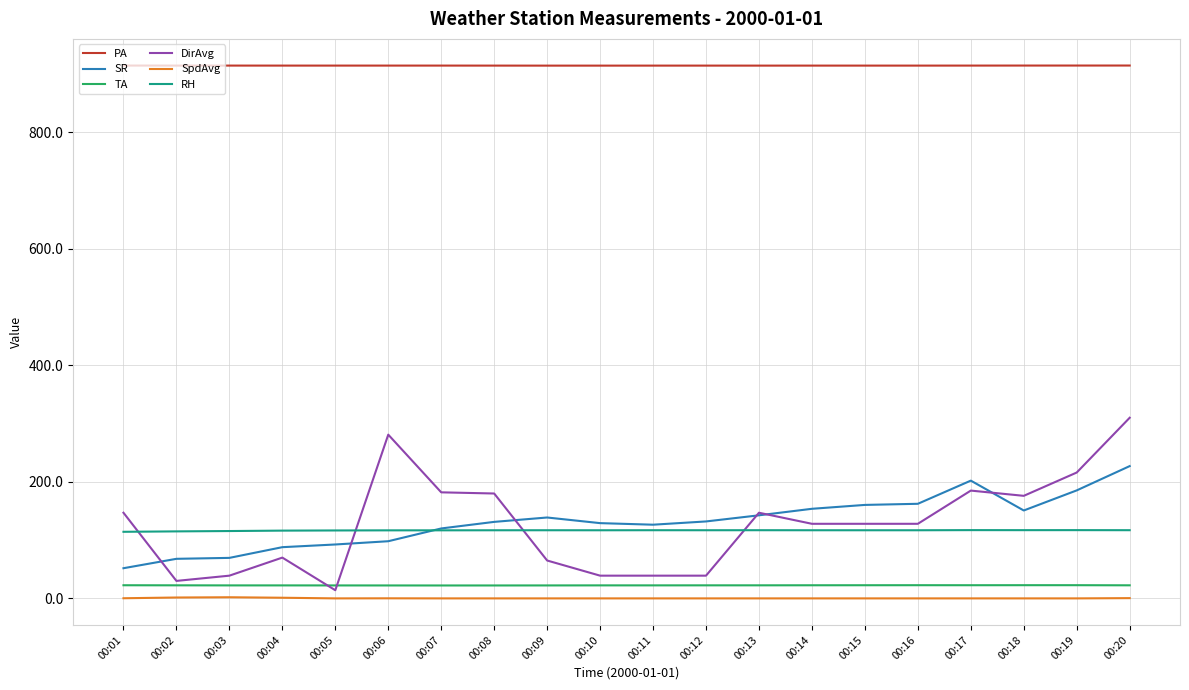

At which category is the sum across all series the highest?

00:20